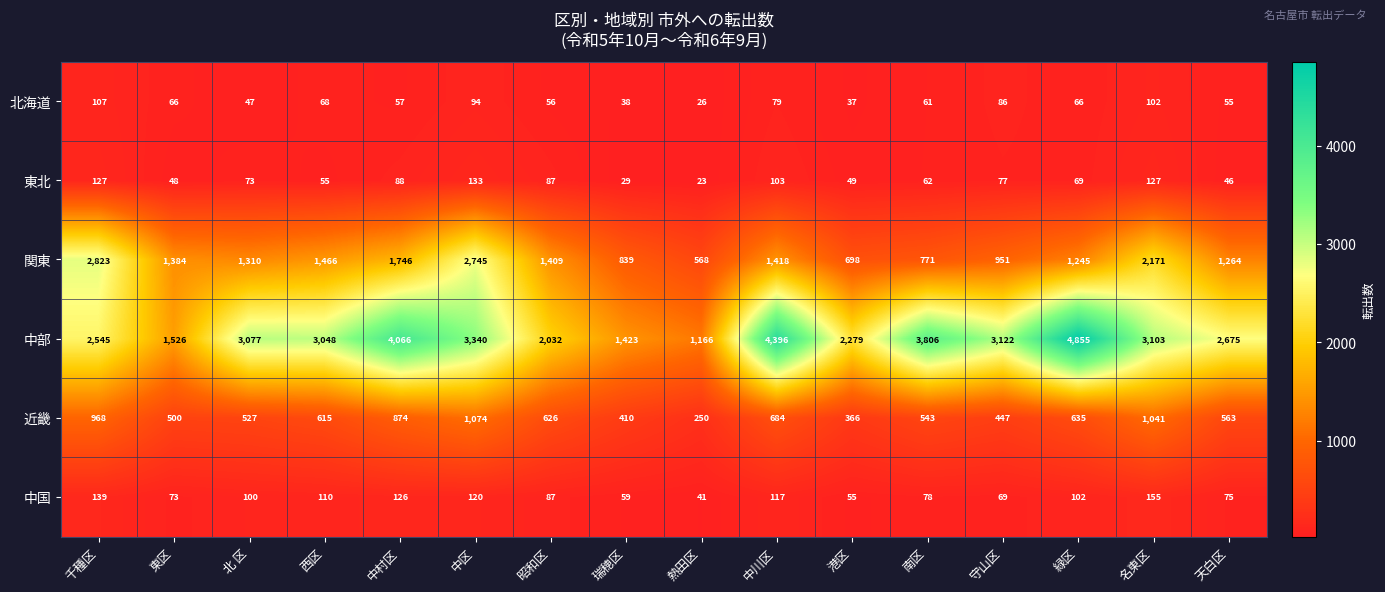

What is the total value across all series at 中川区?

6797